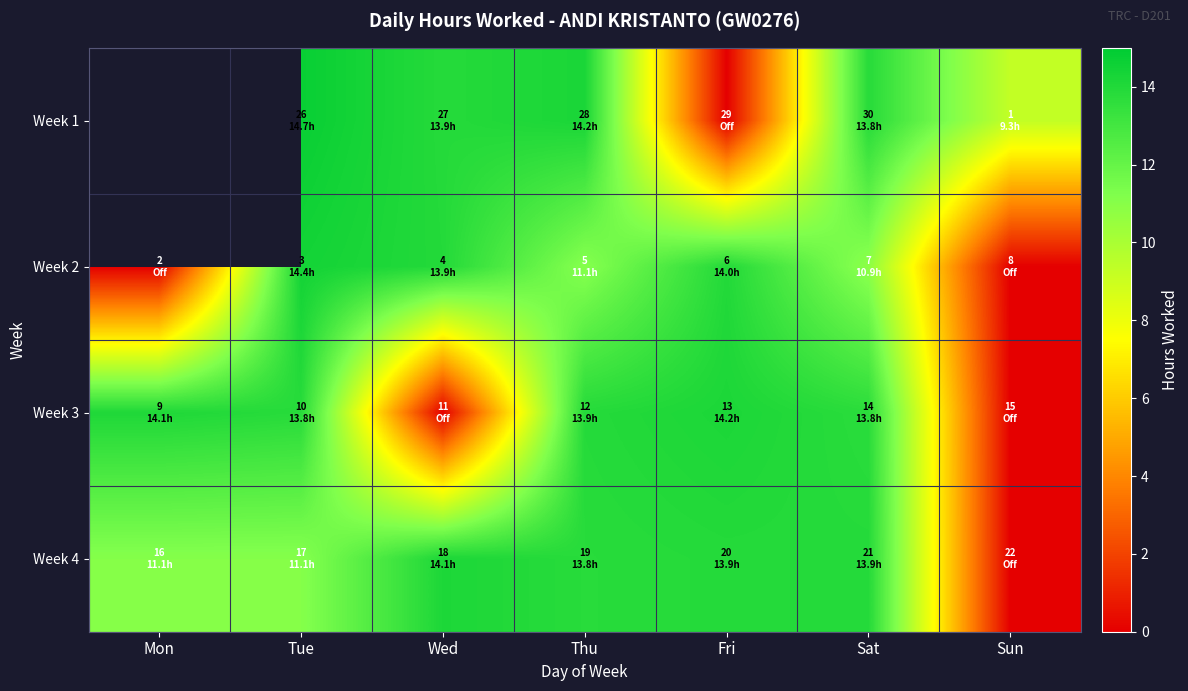

How many values in the Week 1 series are below 9?

1